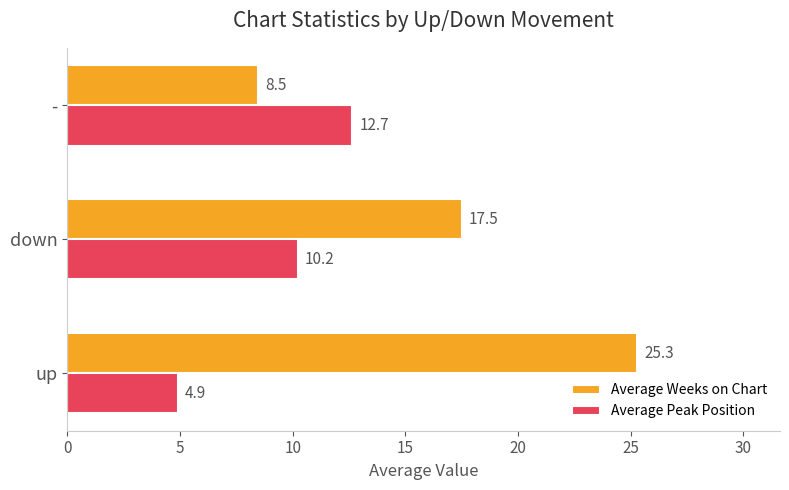

At which label is Average Peak Position closest to 8?

down